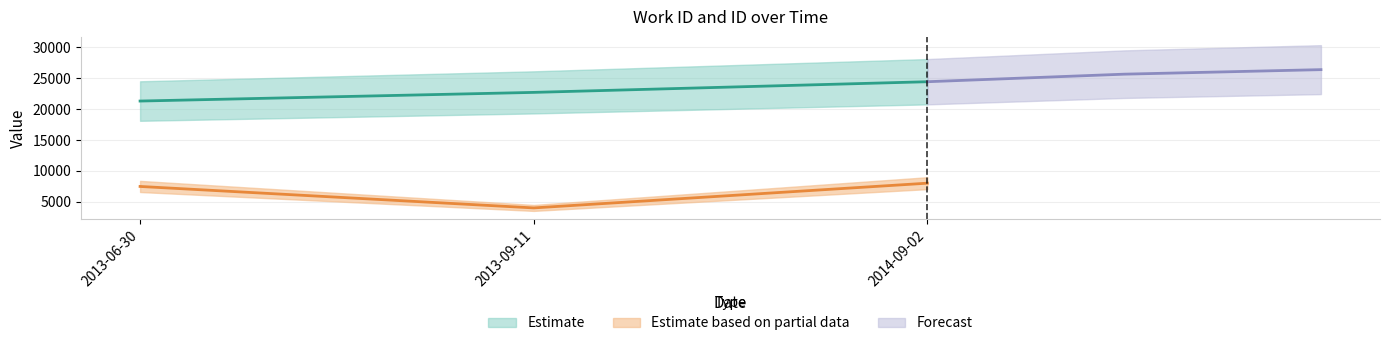

Where does the work_id series first go above 7496?

2014-09-02